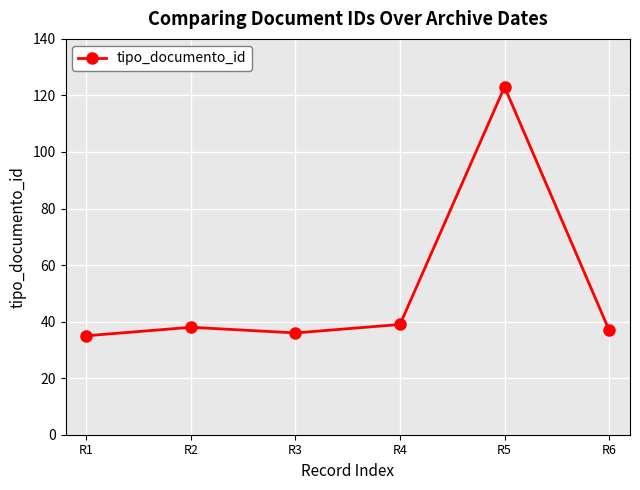

Where is the first local minimum?

R3